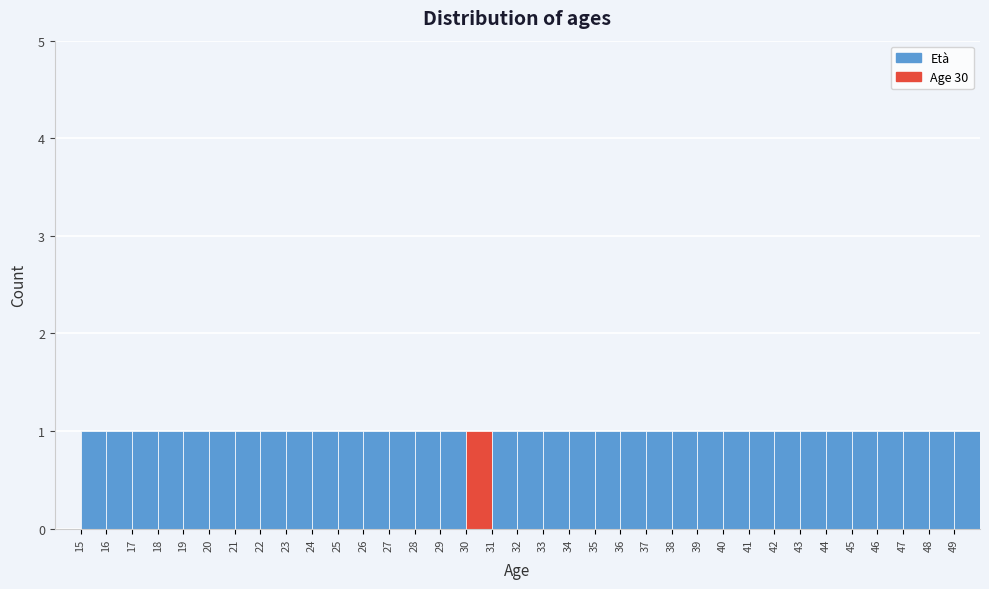

What is the height of the bar covering 21 to 22 on the x-axis? The values are not printed on the chart, so give them approximately, as read against the axis.

1